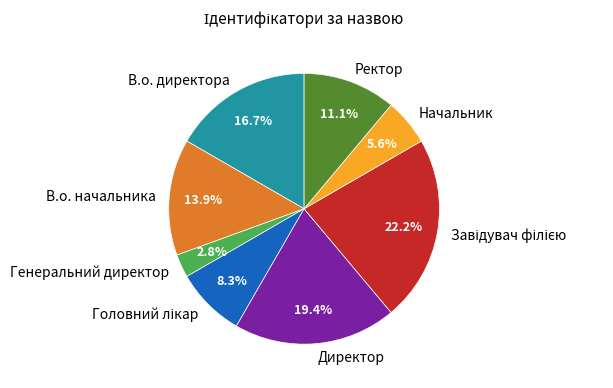

How many slices are in this pie chart?

8